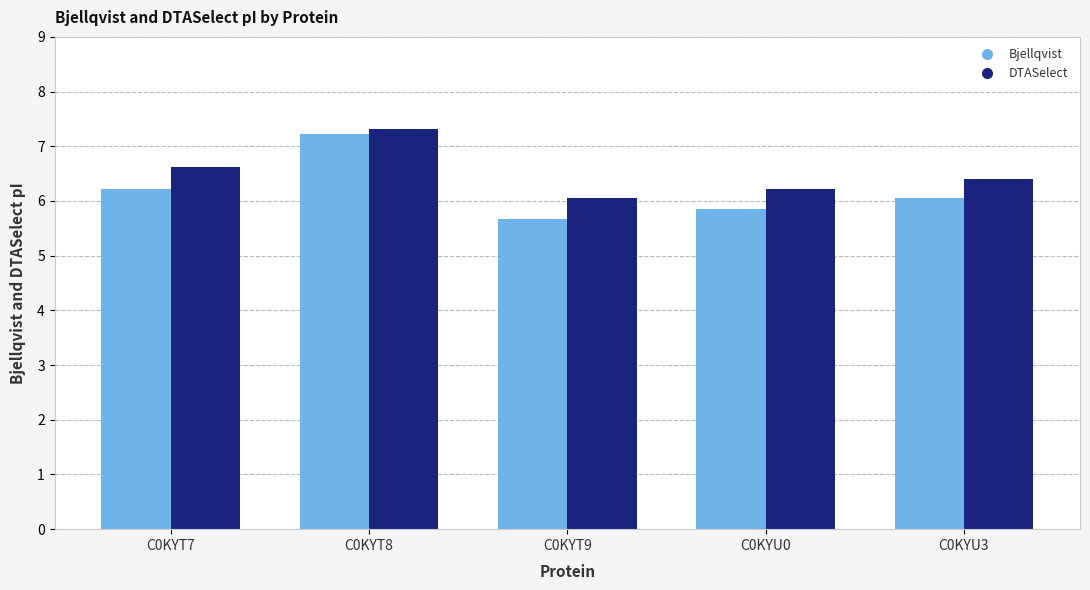

What is the sum of the DTASelect values at C0KYU0 and C0KYT9?

12.3